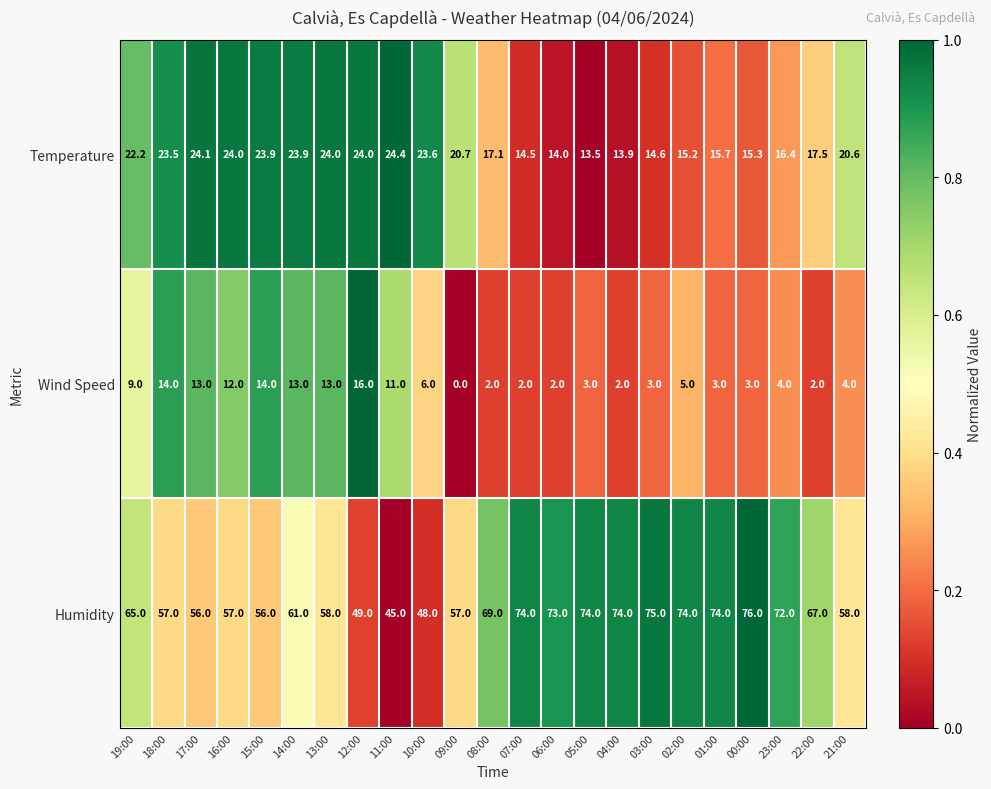

How many distinct data groups are displayed?

3